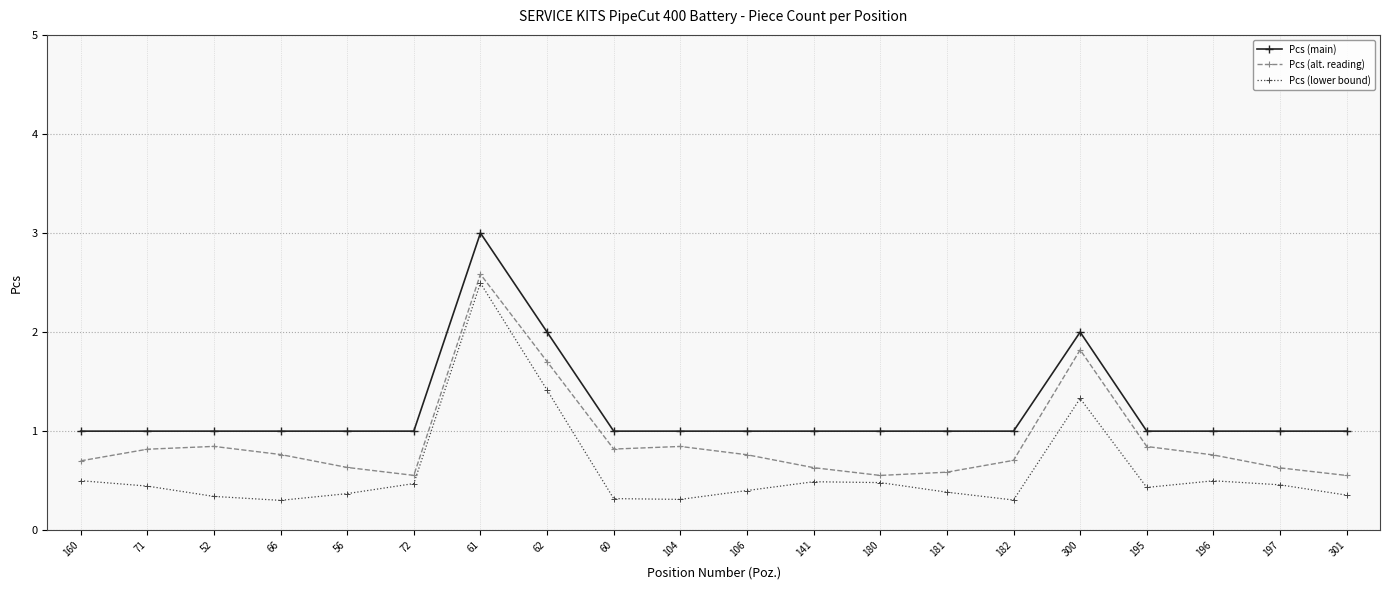

Between 62 and 181, which series saw the biggest shift?

Pcs (alt. reading)